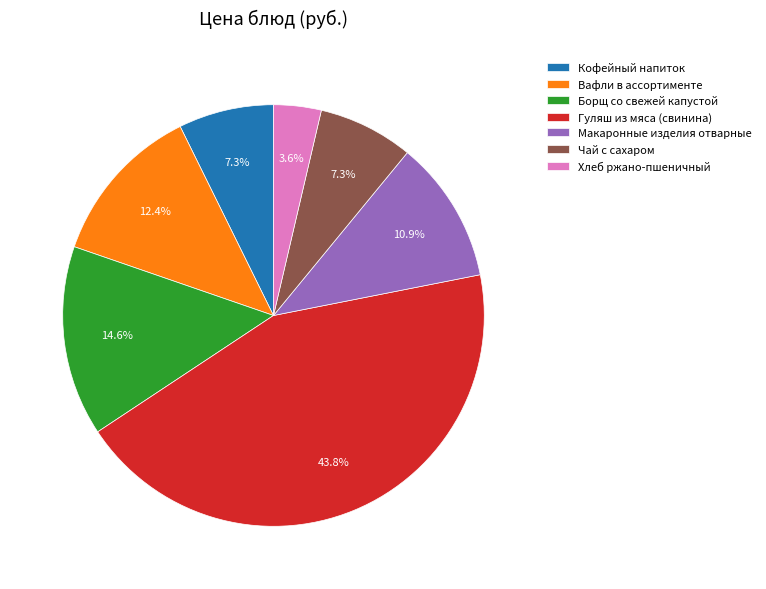

To the nearest percent, what percentage of the pie is Кофейный напиток?

7%